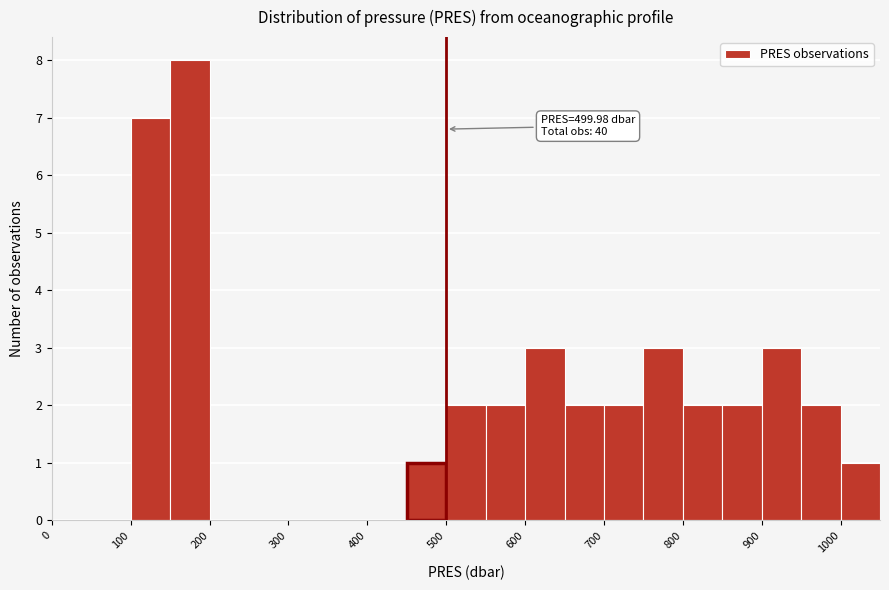

Over which range of the x-axis is the bar tallest?

150 to 200